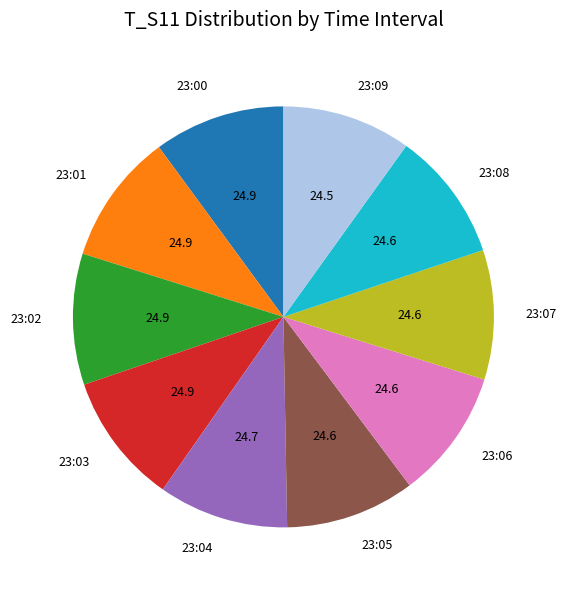

What is the ratio of the value at 23:06 to the value at 23:02?

1.0